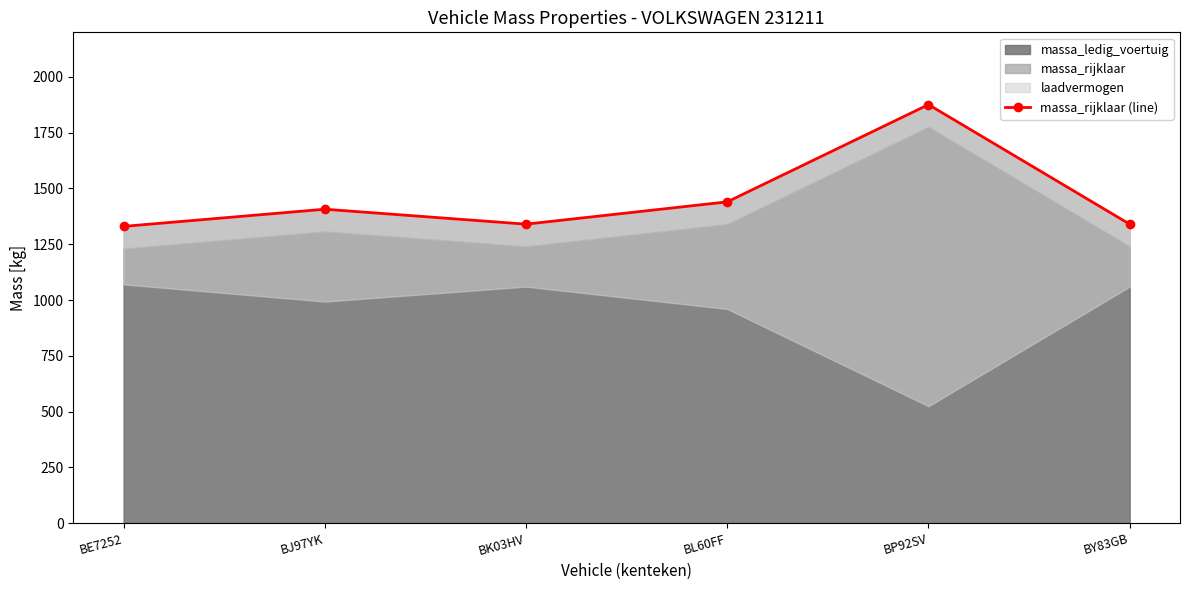

The value at BJ97YK is 2019. True or false?

False